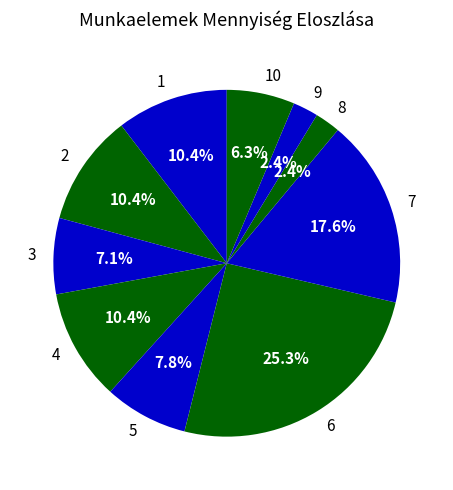

Between 7 and 8, which is larger?

7